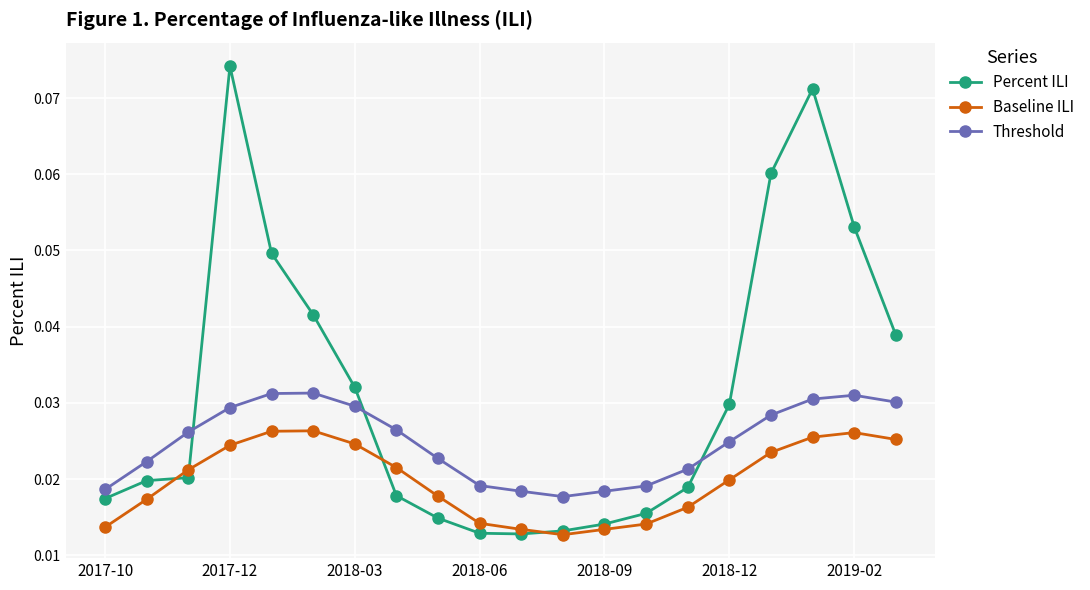

Rank the series by their average value, from lowest to highest.

Baseline ILI, Threshold, Percent ILI